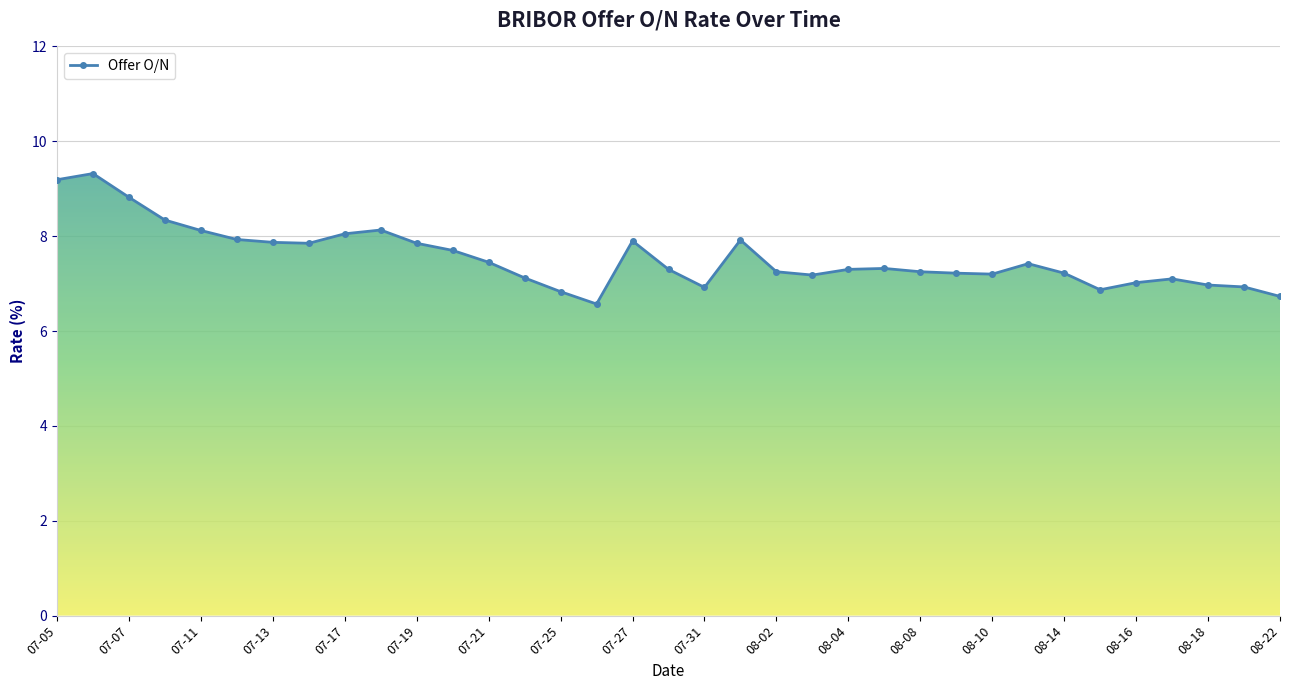

What is the maximum value shown in the chart?

9.3